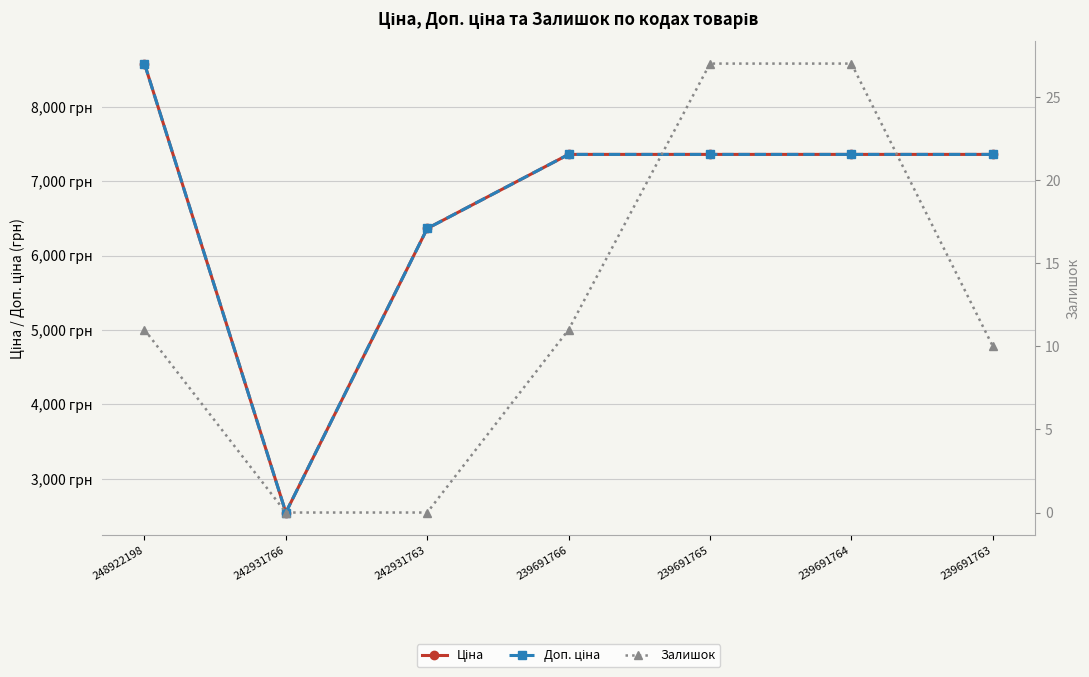

How many lines are shown in the chart?

3